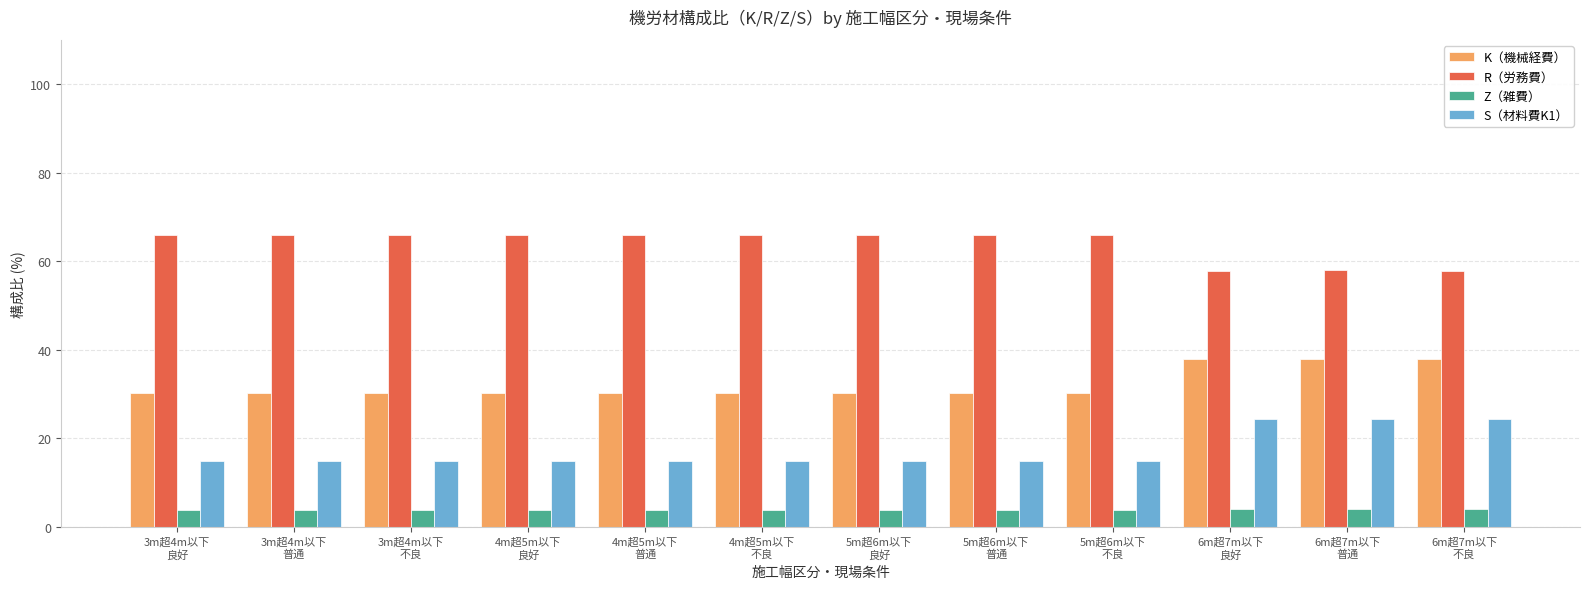

Which series has the largest total across all categories?

R（労務費）